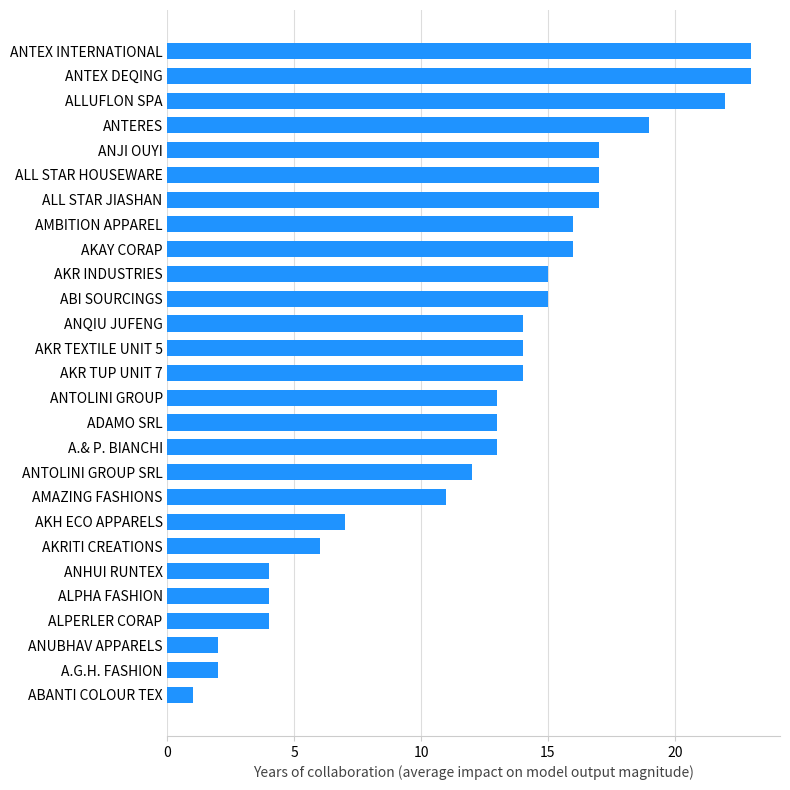

Which label corresponds to the smallest value in the chart?

ABANTI COLOUR TEX